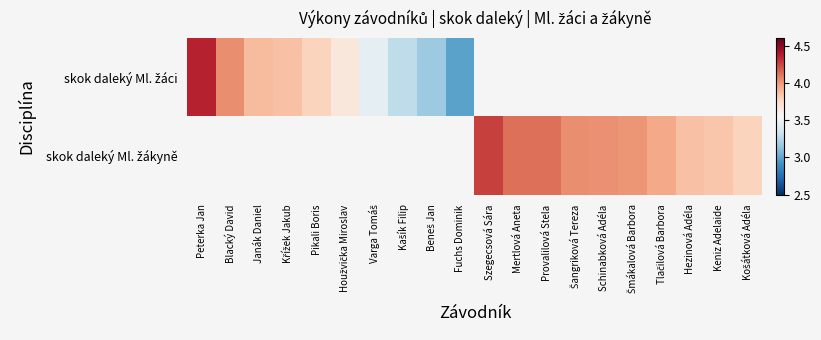

Which category has the highest value across all series?

Peterka Jan